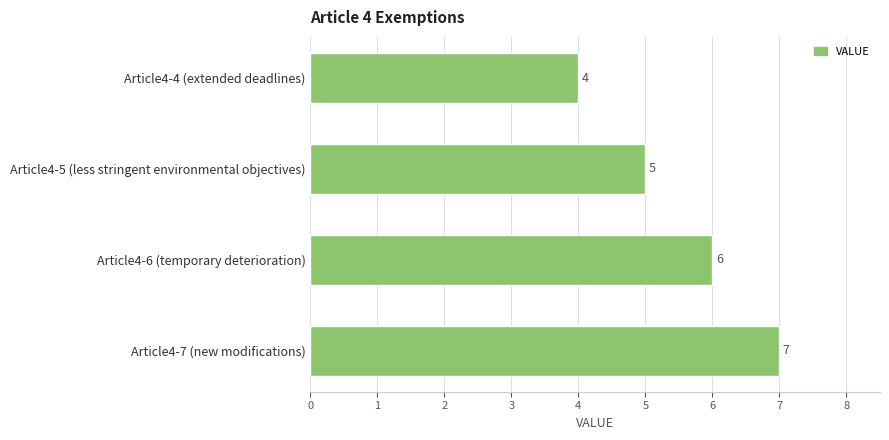

What is the change in value from Article4-5 (less stringent environmental objectives) to Article4-6 (temporary deterioration)?

+1